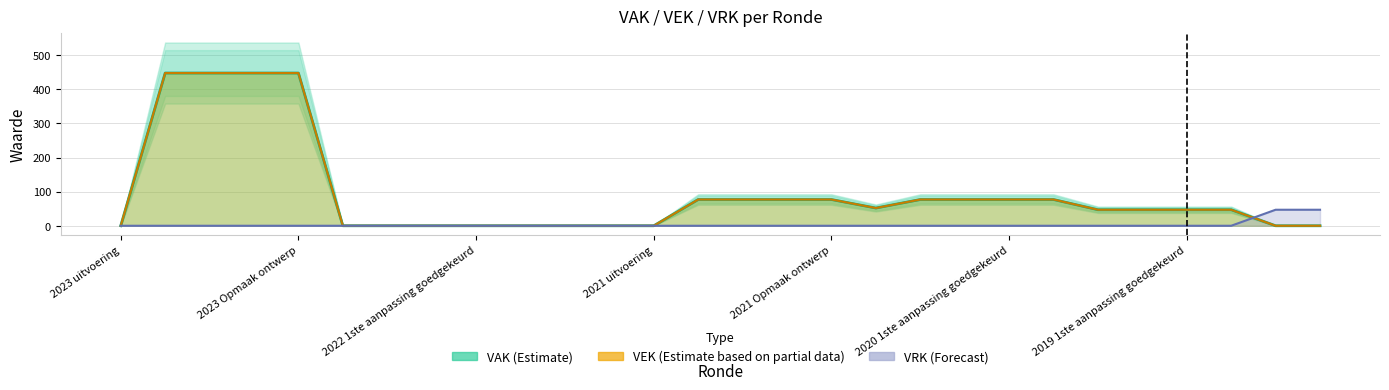

Rank the series by their maximum value, from lowest to highest.

VRK, VAK, VEK